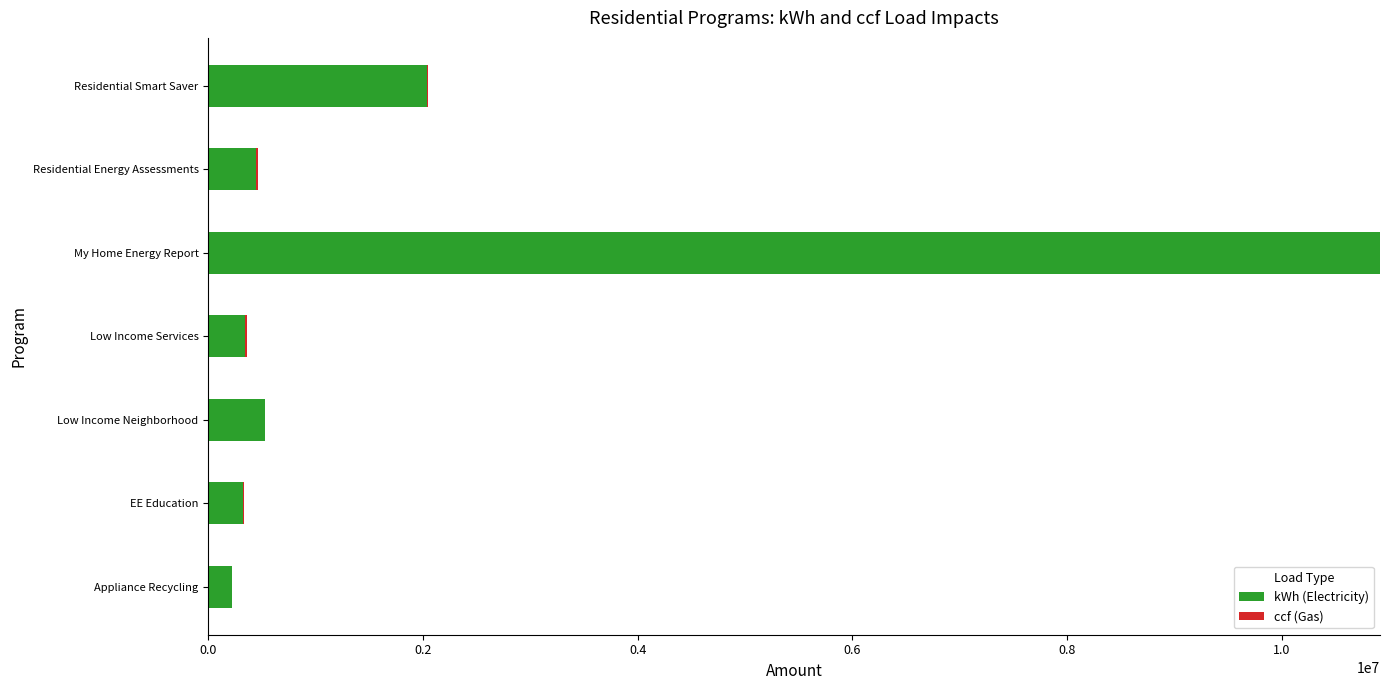

At which category is the sum across all series the highest?

My Home Energy Report